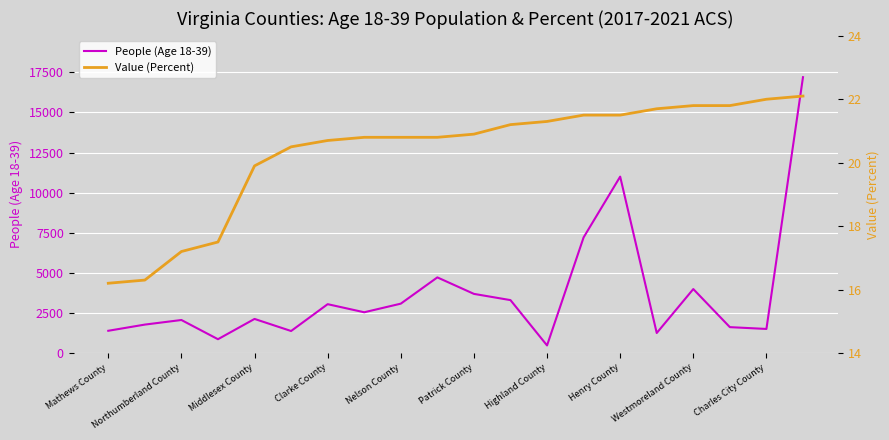

The People (Age 18-39) series shows 3079 at Nelson County. True or false?

True